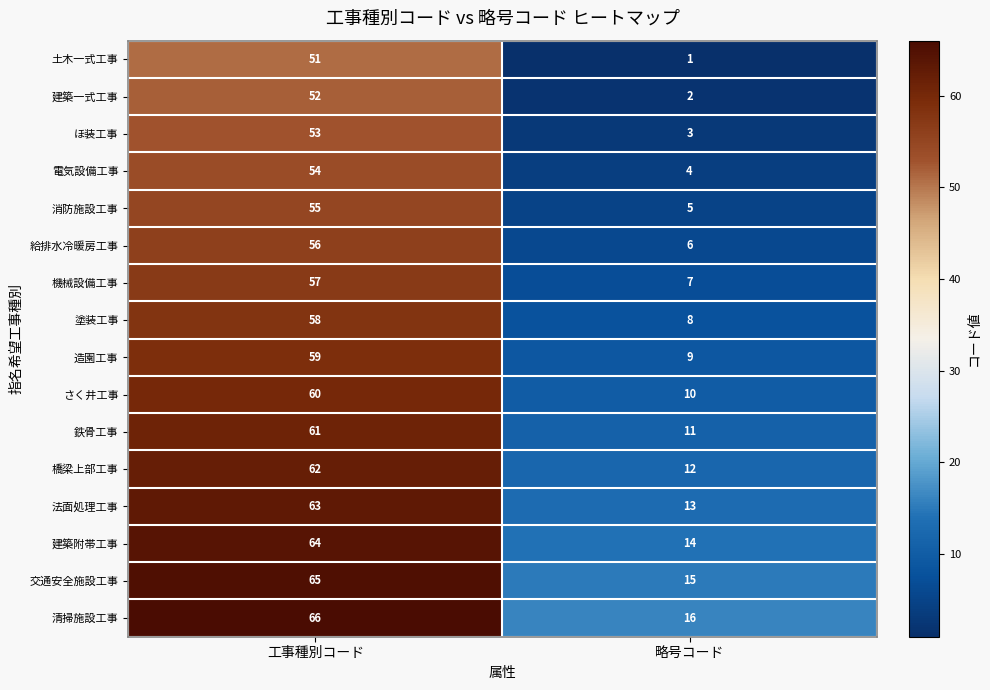

Rank the series by their maximum value, from lowest to highest.

土木一式工事, 建築一式工事, ほ装工事, 電気設備工事, 消防施設工事, 給排水冷暖房工事, 機械設備工事, 塗装工事, 造園工事, さく井工事, 鉄骨工事, 橋梁上部工事, 法面処理工事, 建築附帯工事, 交通安全施設工事, 清掃施設工事